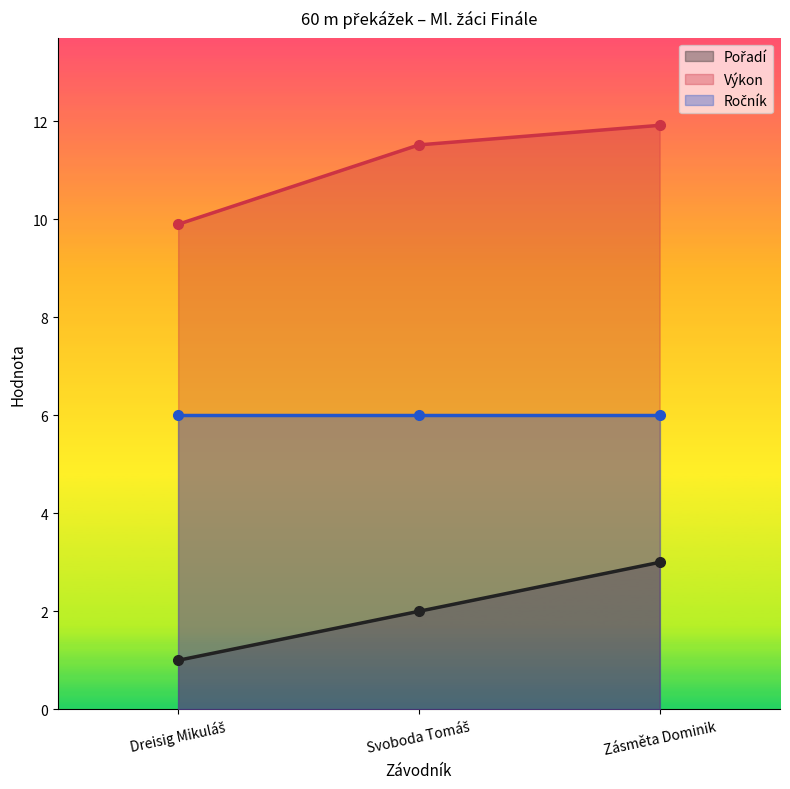

The Výkon series shows 11.9 at Zásměta Dominik. True or false?

True